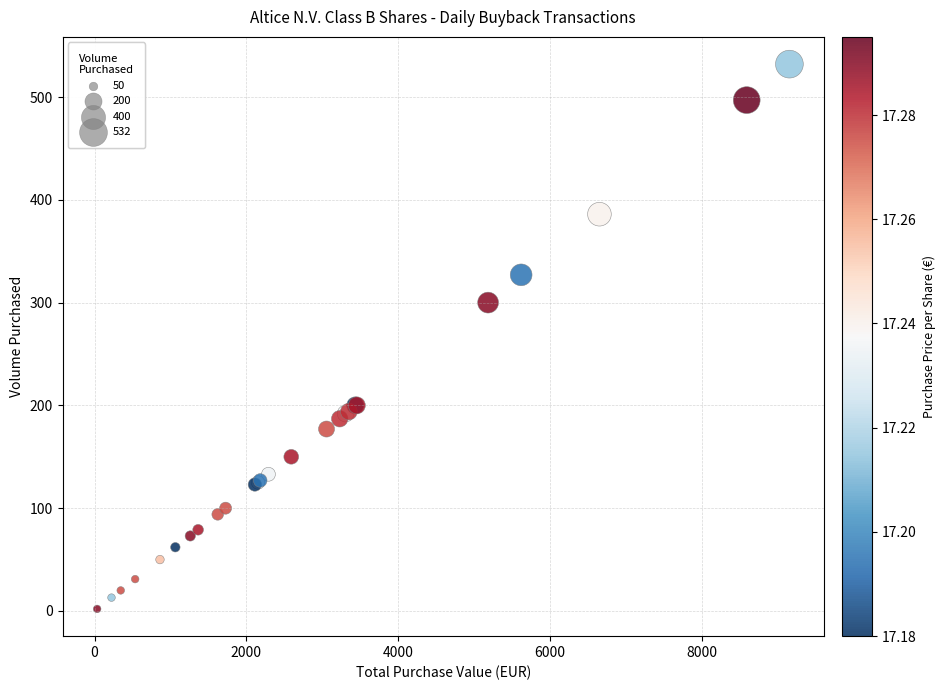

What Y value in the scatter plot is closest to 267?

300